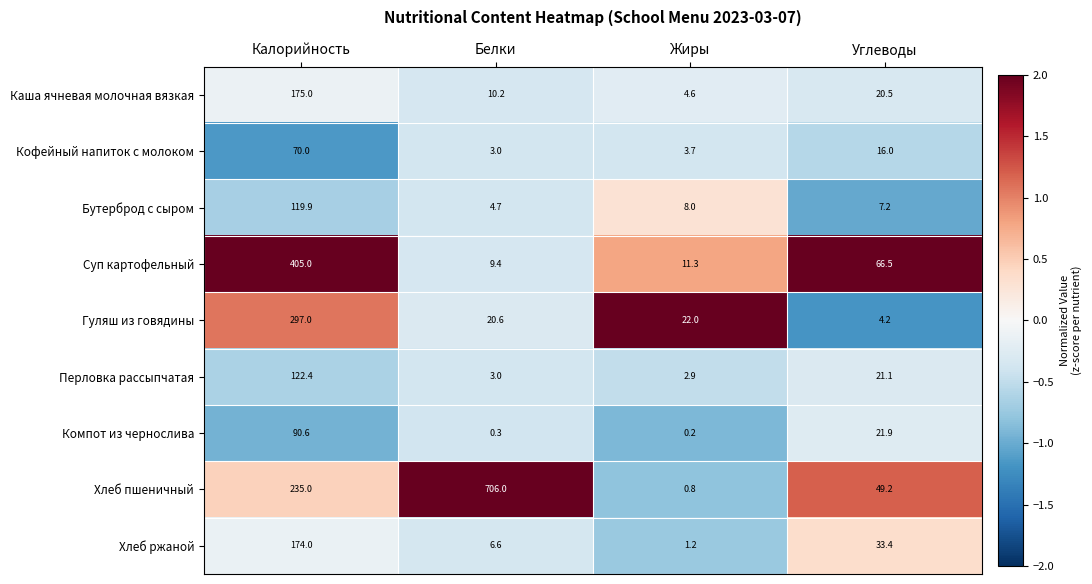

Which series has the largest total across all categories?

Хлеб пшеничный